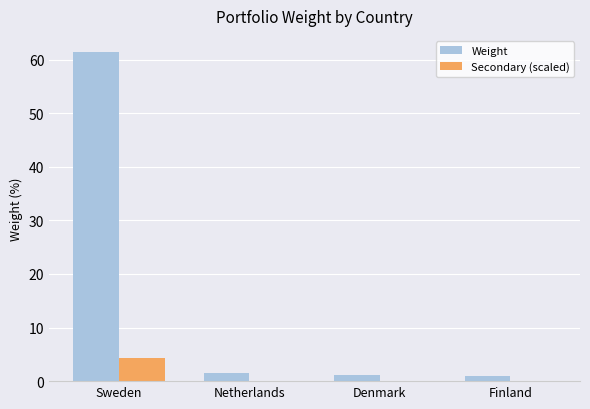

Is it true that Weight equals 61.4 at Sweden?

True